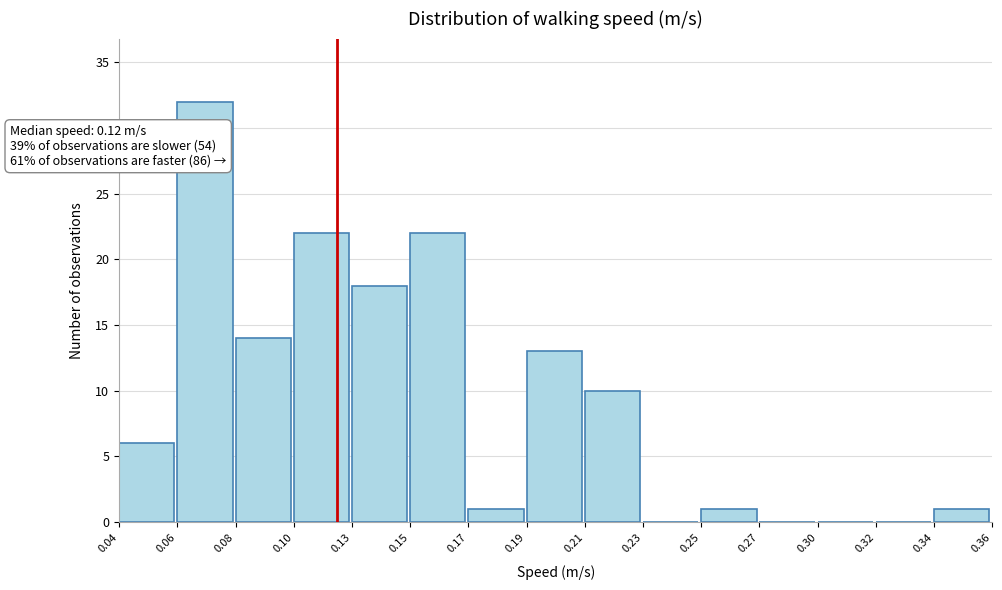

Reading left to right, list all the values displayed in this chart.

0.04=6	0.06=32	0.08=14	0.10=22	0.13=18	0.15=22	0.17=1	0.19=13	0.21=10	0.23=0	0.25=1	0.27=0	0.30=0	0.32=0	0.34=1